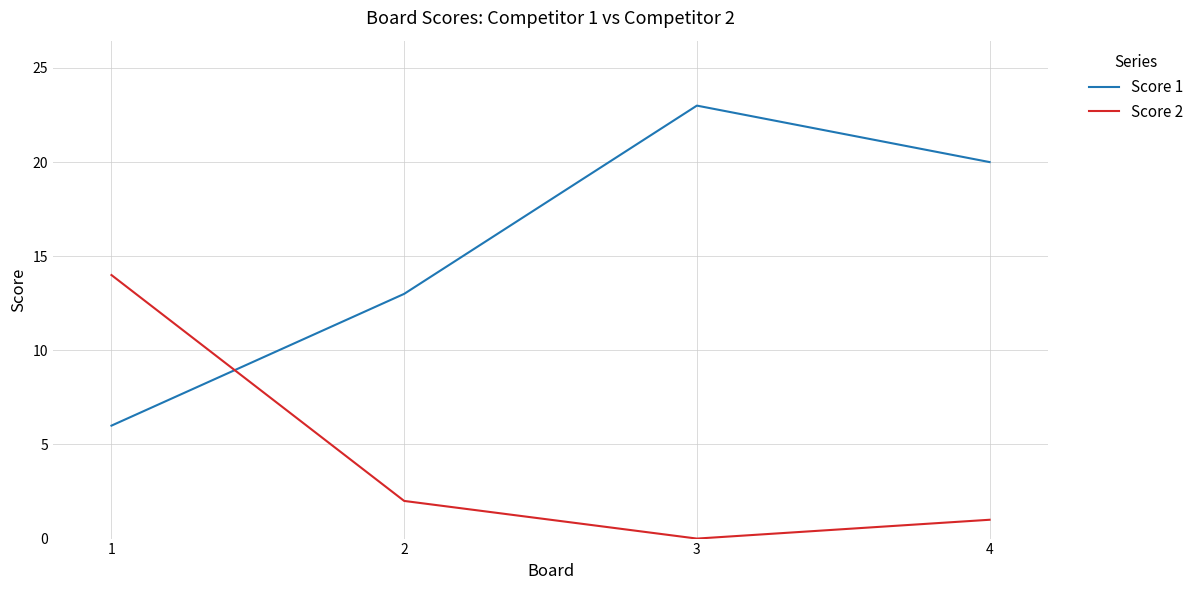

At which category is the sum across all series the highest?

3